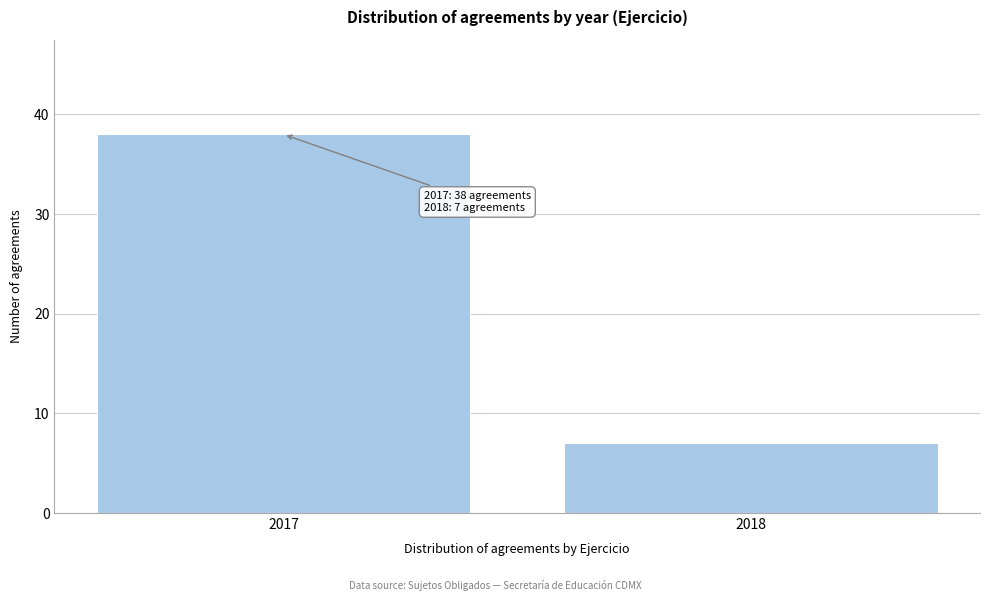

Reading left to right, list all the values displayed in this chart.

2017=38	2018=7